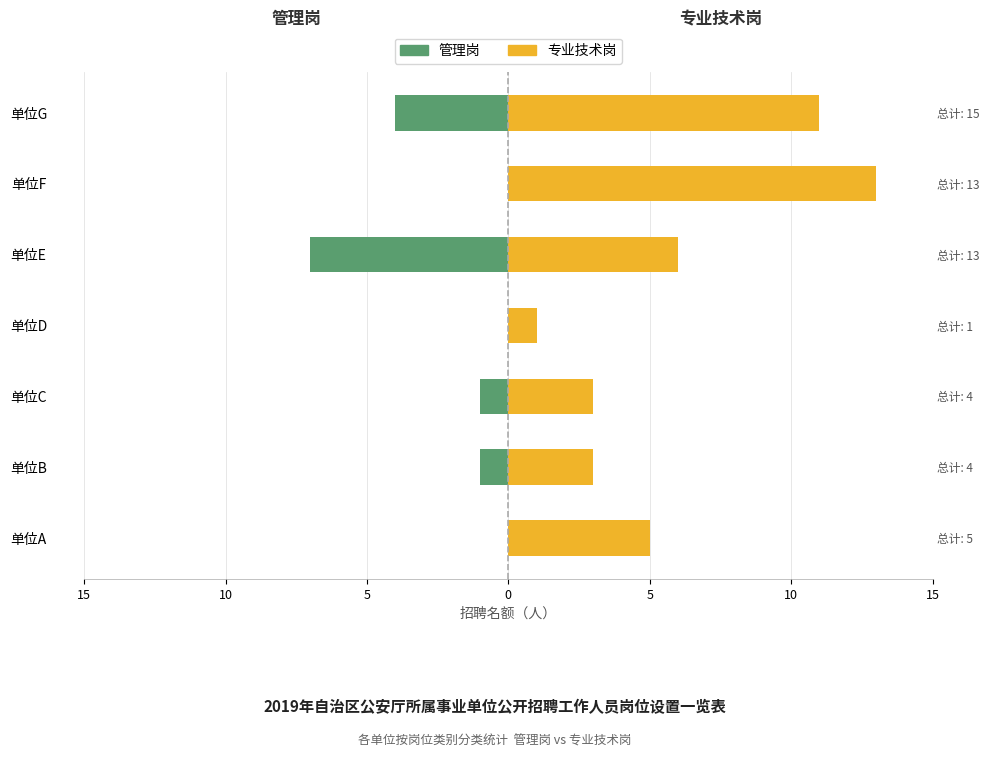

What is the average value of the 专业技术岗 series?

6